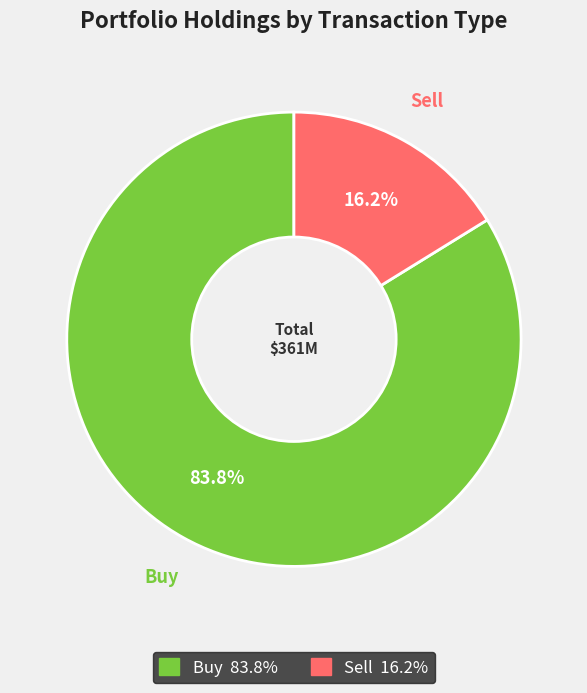

Does any single category account for the majority?

Yes